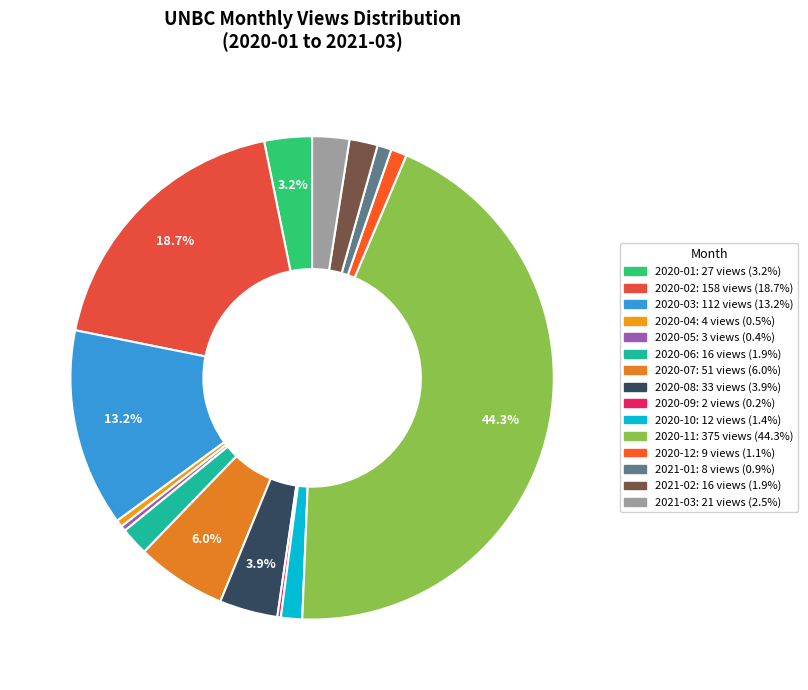

The 2020-11 slice represents 56% of the pie. True or false?

False